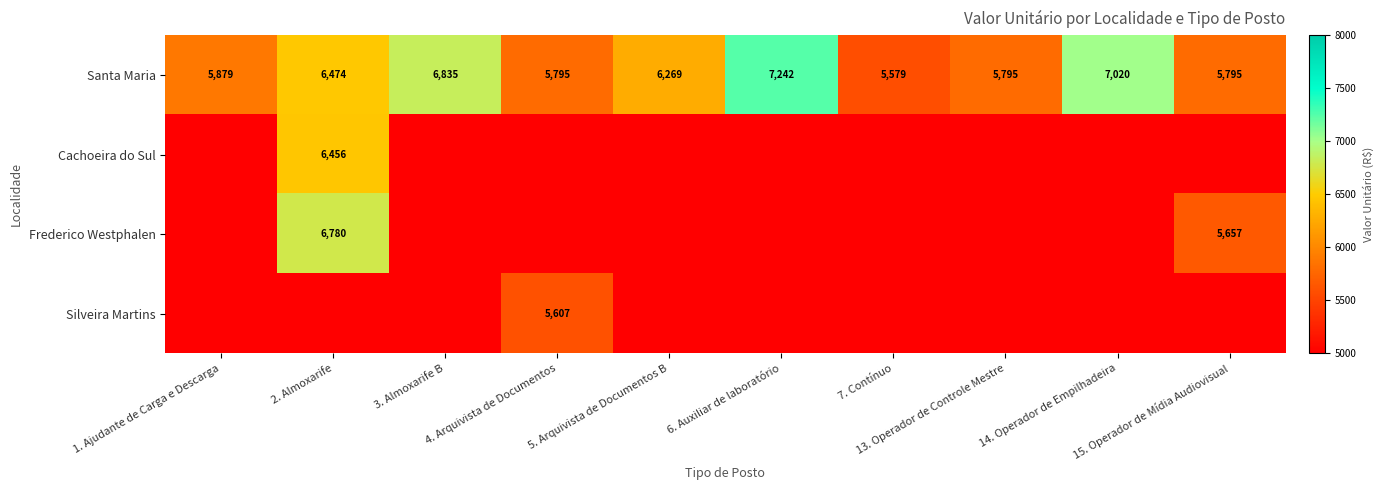

The value of Cachoeira do Sul at 1. Ajudante de Carga e Descarga is 0.0. True or false?

True